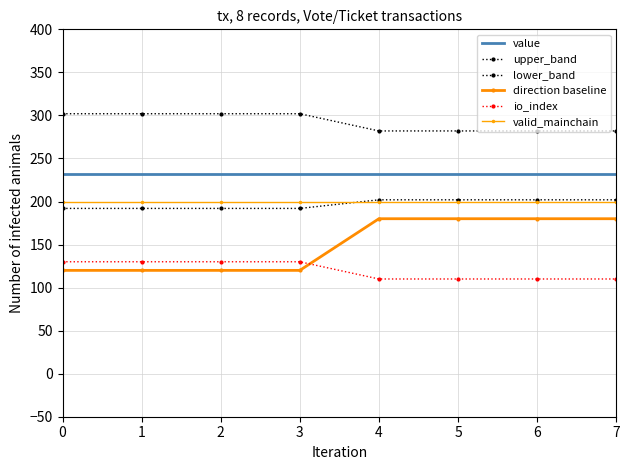

The lower_band series shows 107.8 at 1. True or false?

False